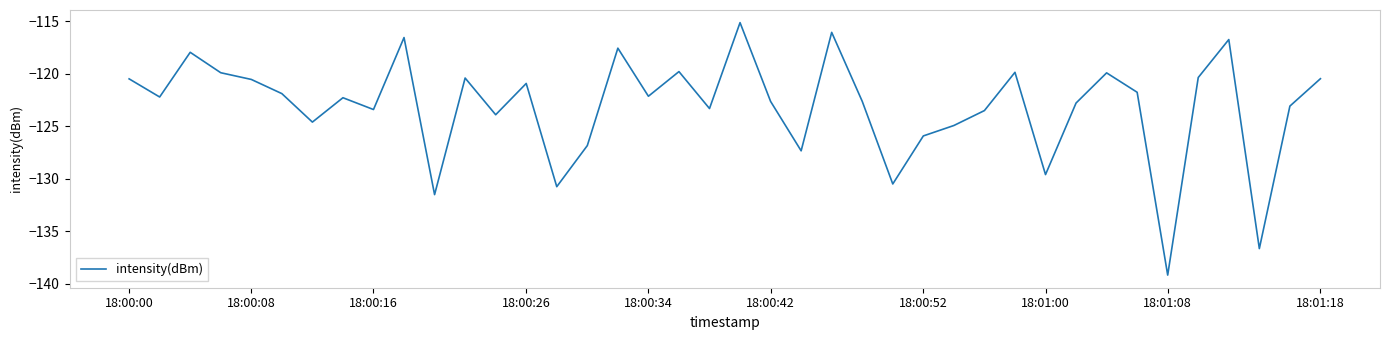

What is the greatest value displayed?

-115.1